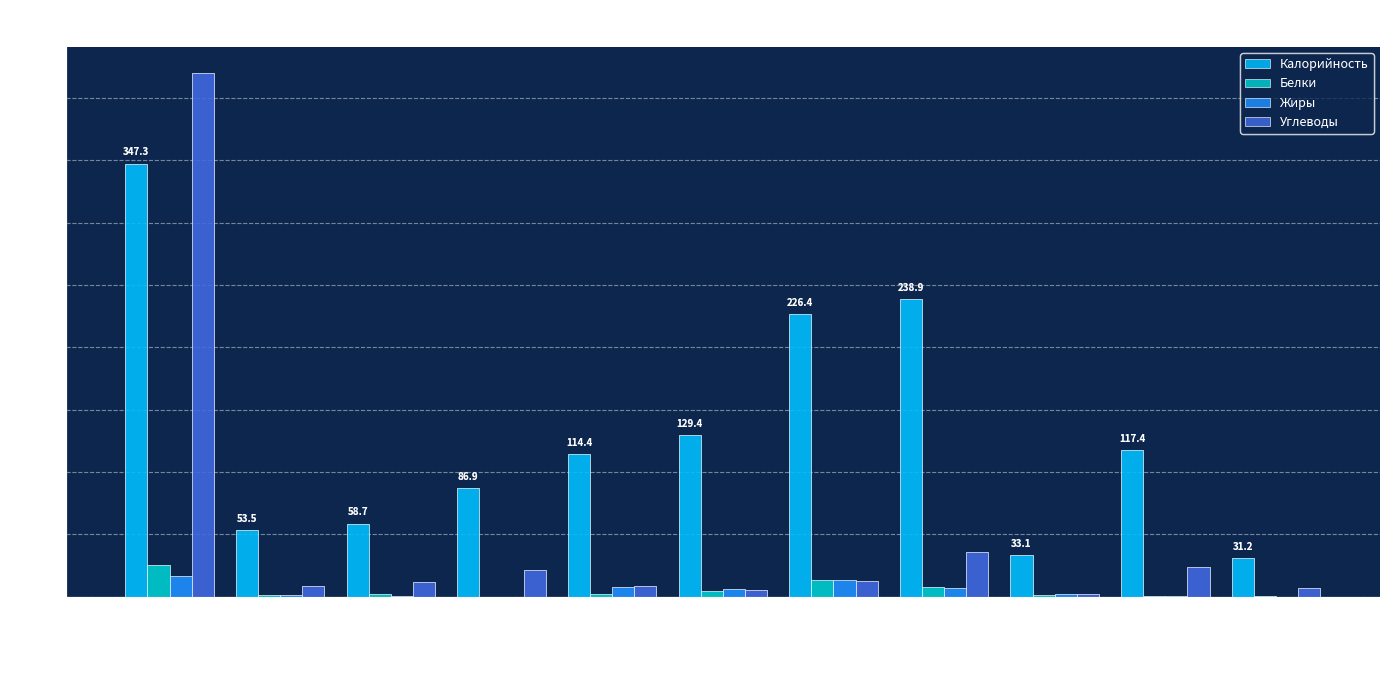

Which series changed the most between Чай с молоком and Салат из капусты?

Калорийность